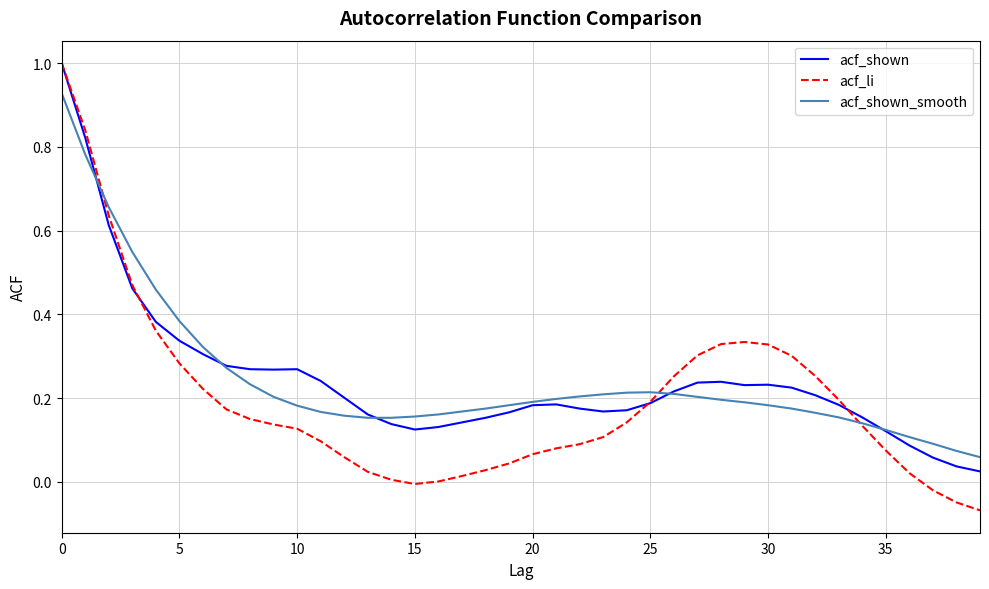

What is the maximum value shown in the chart?

1.0